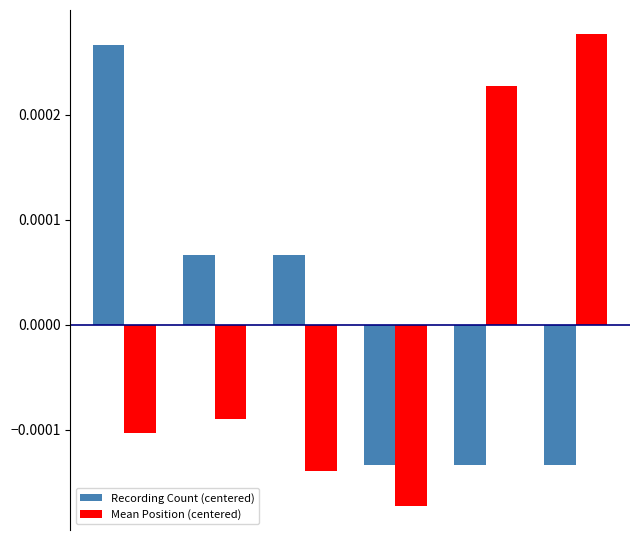

Count the Recording Count (centered) values in the range 0 to 1.

3